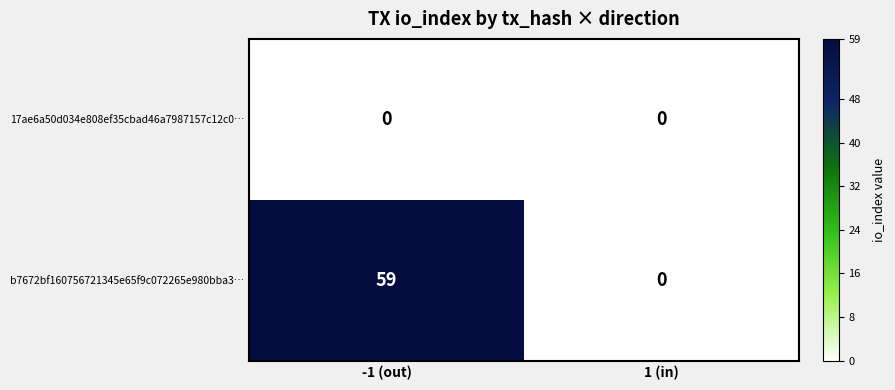

Rank the series by their average value, from highest to lowest.

b7672bf160756721345e65f9c072265e980bba3…, 17ae6a50d034e808ef35cbad46a7987157c12c0…